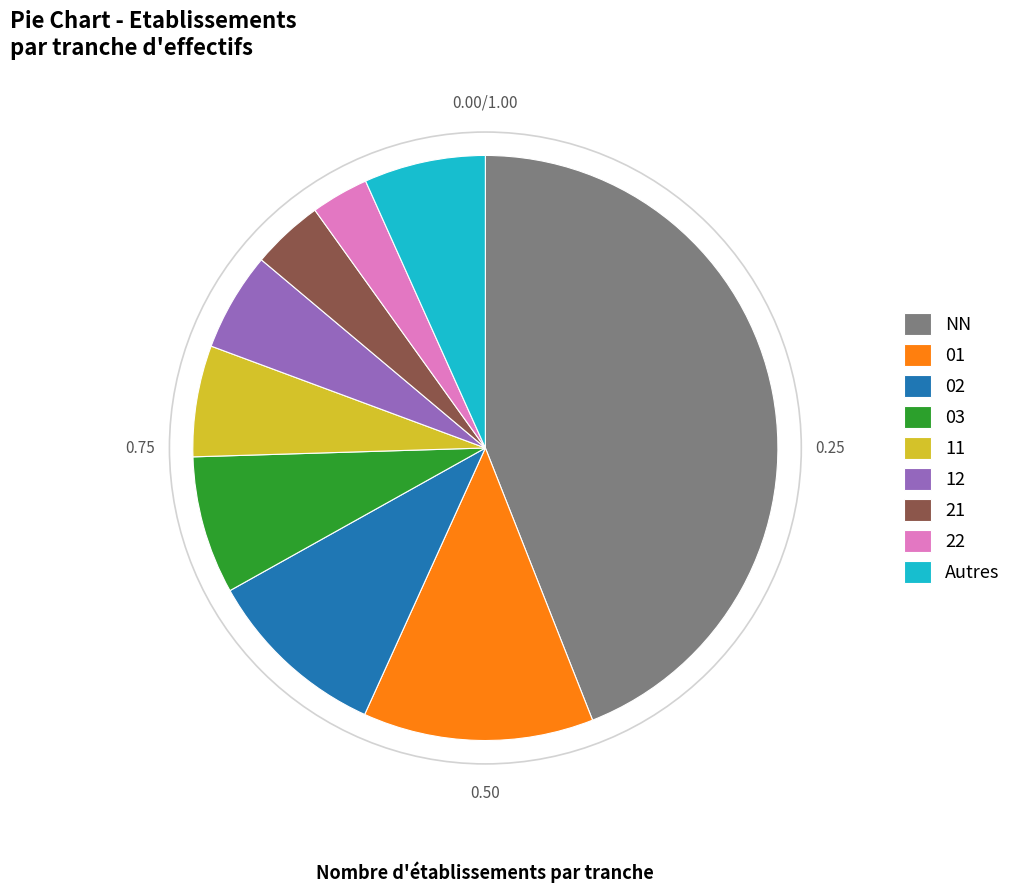

Do 03 and 11 together represent more than half of the pie?

No